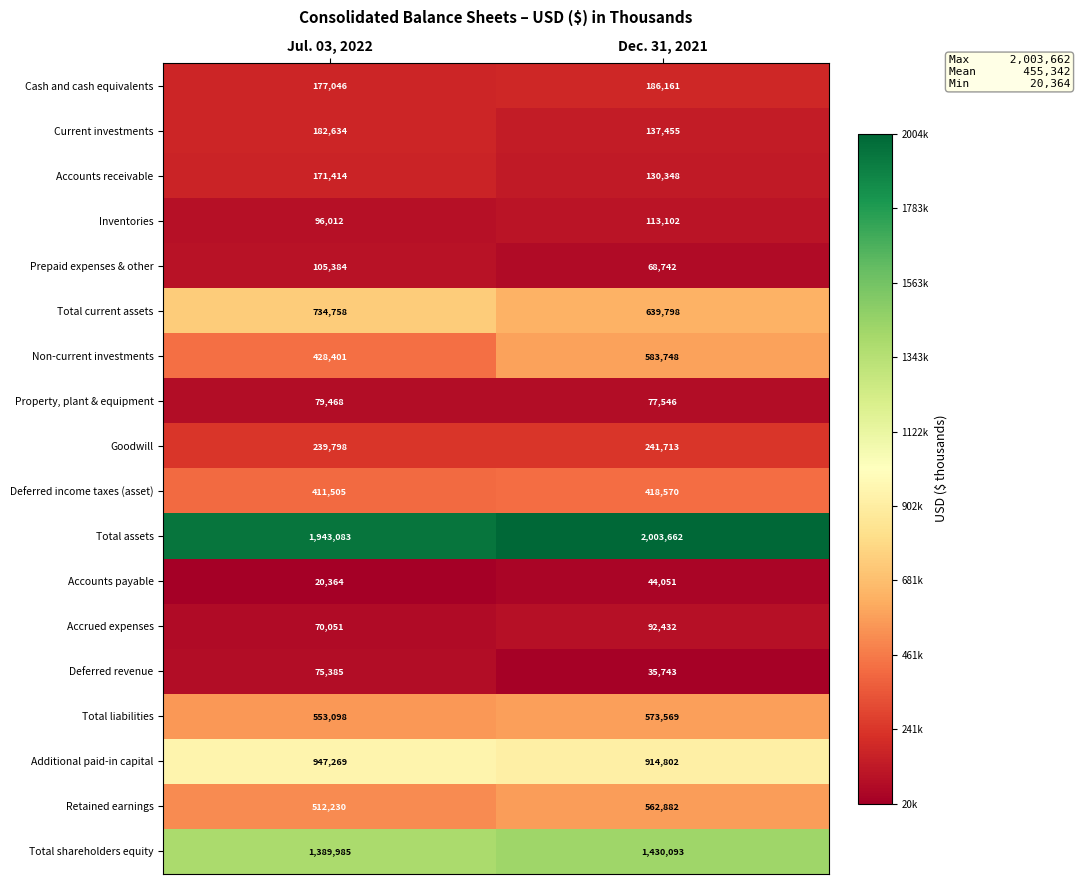

What is the maximum value for Total liabilities?

573569